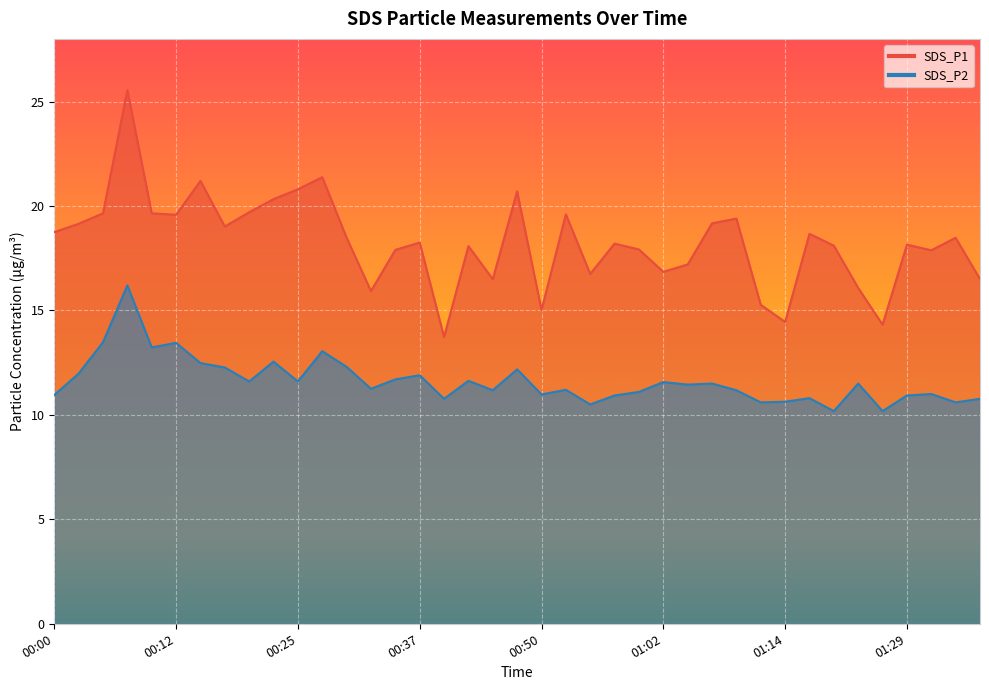

Reading left to right, list all the values displayed in this chart.

SDS_P1: 18.8	19.1	19.6	25.6	19.6	19.6	21.2	19.0	19.7	20.3	20.8	21.4	18.5	15.9	17.9	18.2	13.7	18.1	16.5	20.7	15.0	19.6	16.8	18.2	17.9	16.9	17.2	19.2	19.4	15.3	14.4	18.7	18.1	16.1	14.3	18.1	17.9	18.5	16.5
SDS_P2: 10.9	12.0	13.5	16.2	13.2	13.4	12.5	12.3	11.6	12.6	11.6	13.1	12.3	11.2	11.7	11.9	10.8	11.6	11.2	12.2	11.0	11.2	10.5	10.9	11.1	11.6	11.4	11.5	11.2	10.6	10.6	10.8	10.2	11.5	10.2	10.9	11.0	10.6	10.8